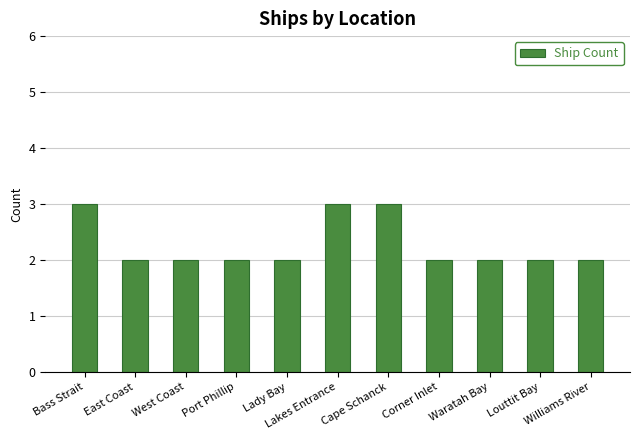

Between Port Phillip and Bass Strait, which is larger?

Bass Strait